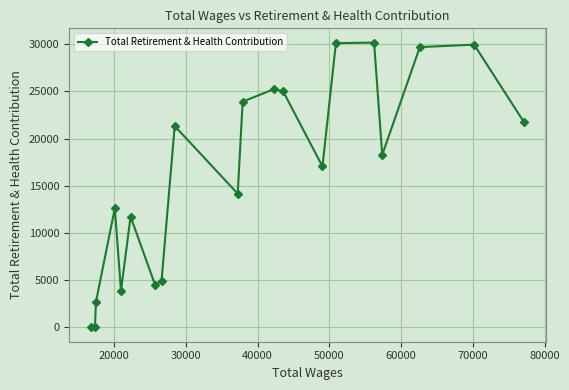

What is the difference between the maximum and minimum values?

30180